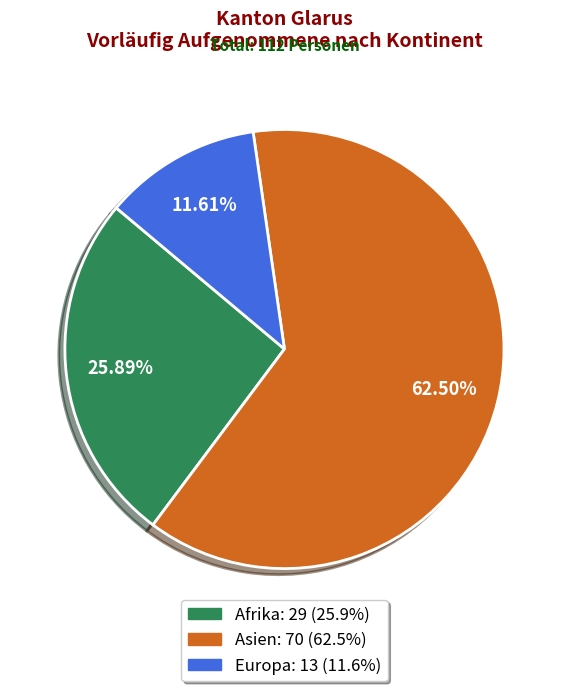

To the nearest percent, what is the combined percentage of Asien and Europa?

74%